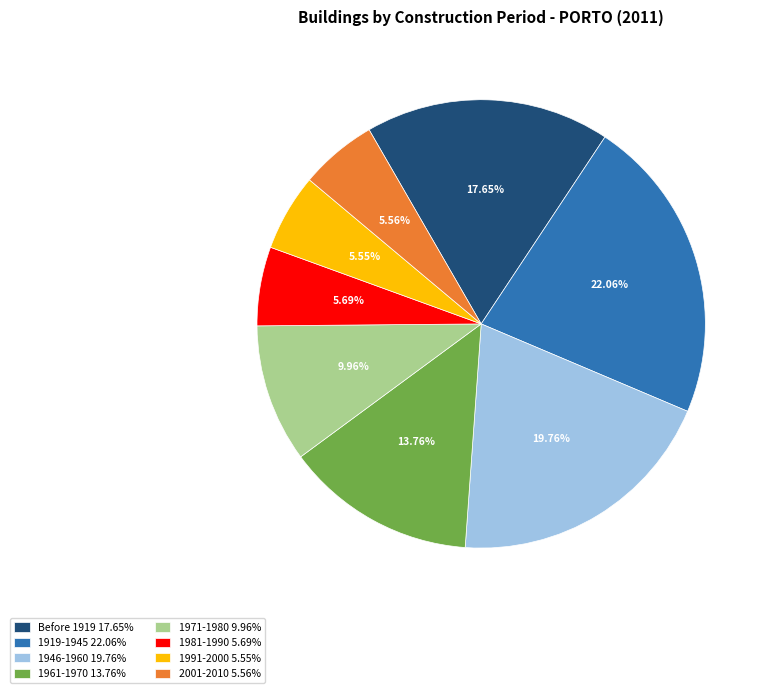

Which has a higher value, Before 1919 17.65% or 2001-2010 5.56%?

Before 1919 17.65%